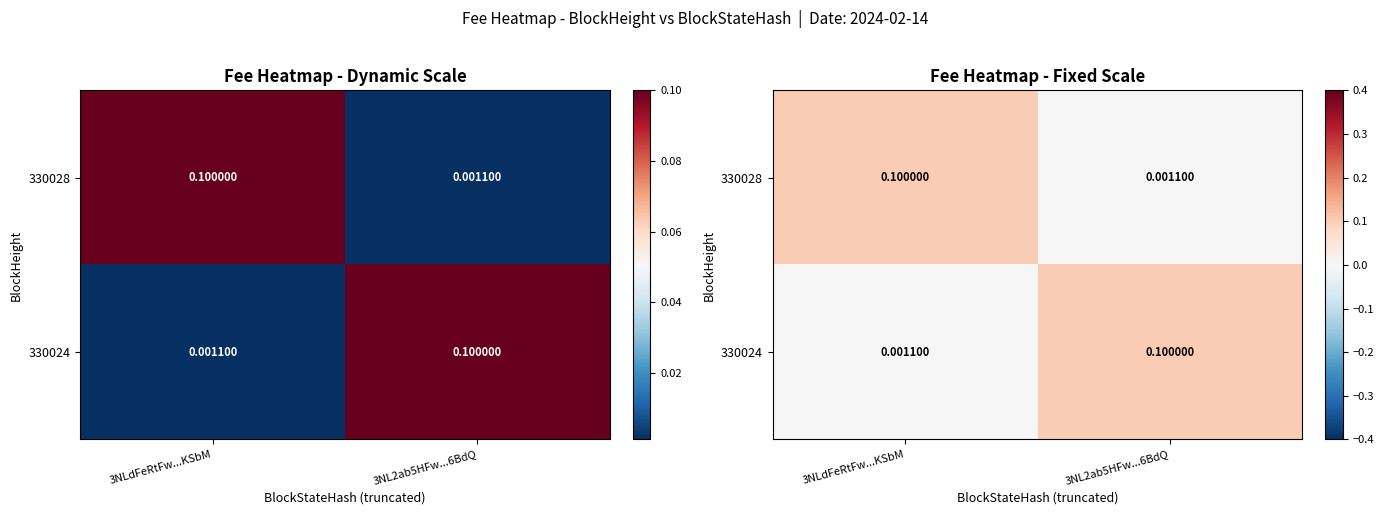

List the labels in order of 330028 value, smallest first.

3NL2ab5HFw...6BdQ, 3NLdFeRtFw...KSbM